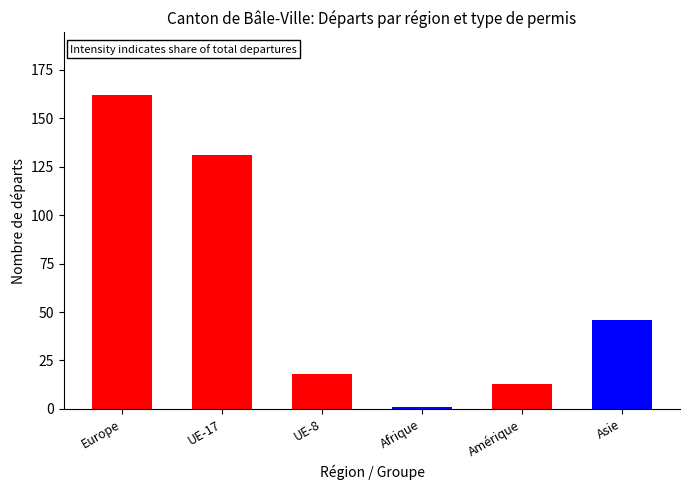

Which has a higher value, Asie or Amérique?

Asie